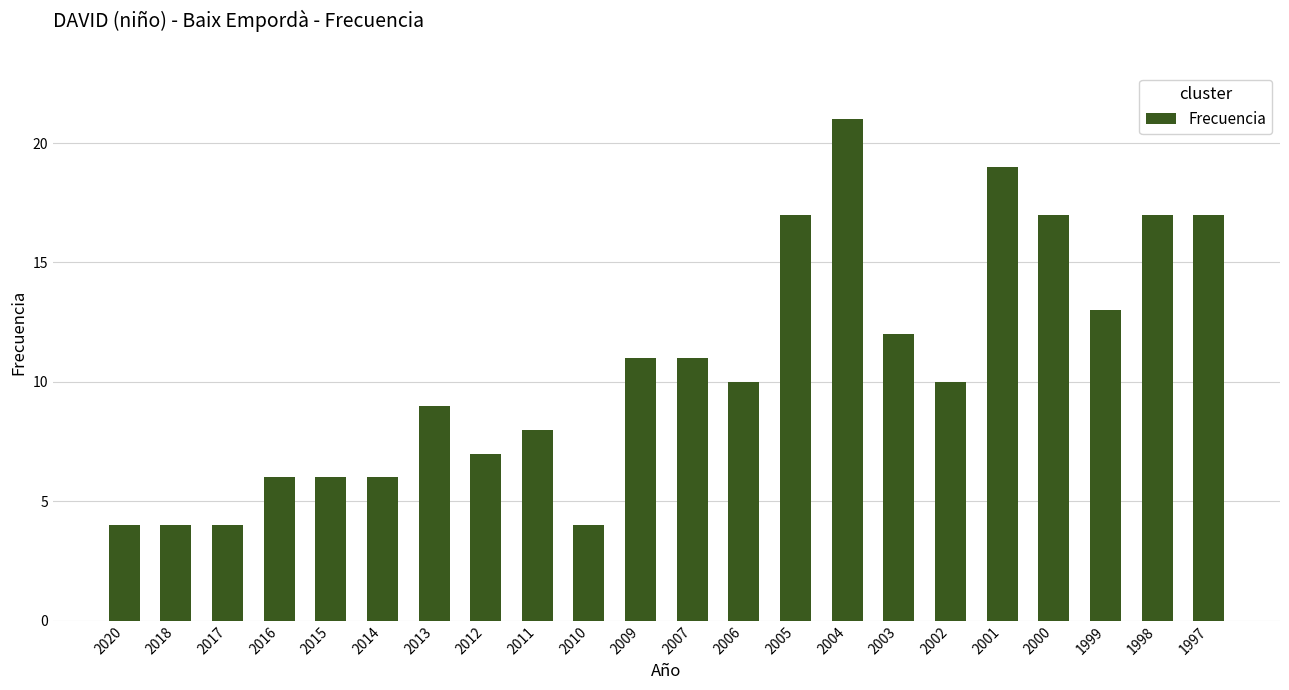

The value at 2018 is 4. True or false?

True